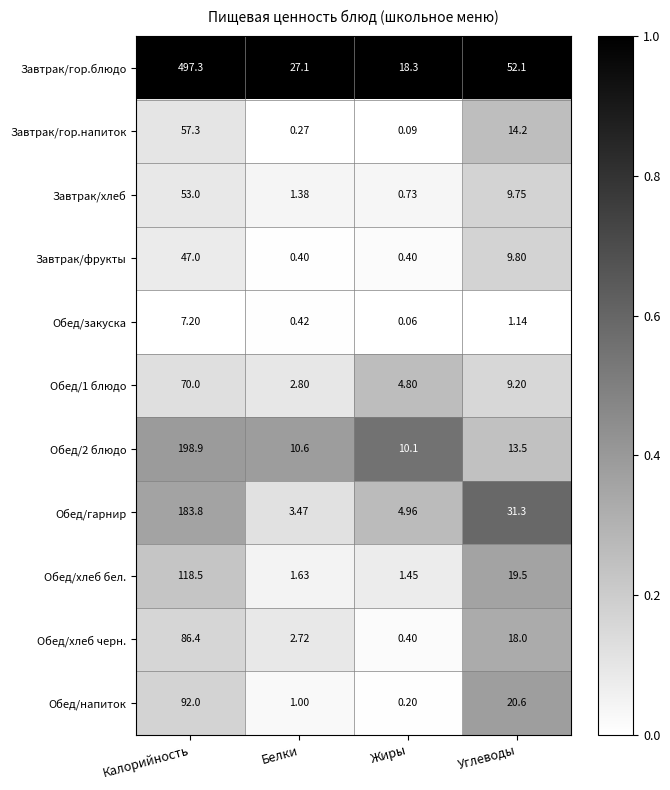

Which category has the lowest value in the Обед/закуска series?

Жиры